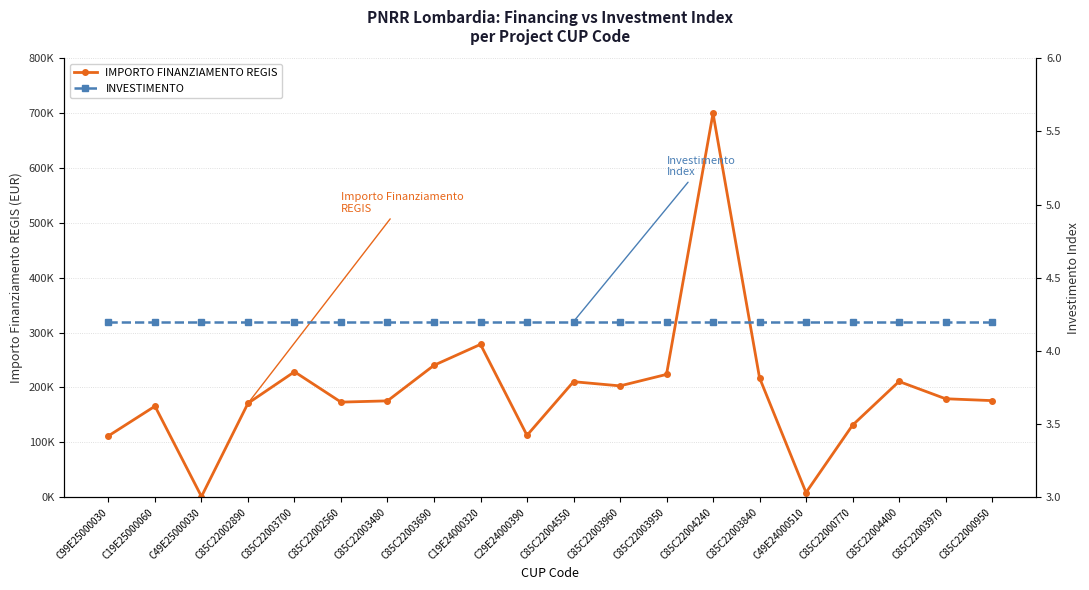

What is the difference between the maximum and minimum values in the IMPORTO FINANZIAMENTO REGIS series?

698534.4